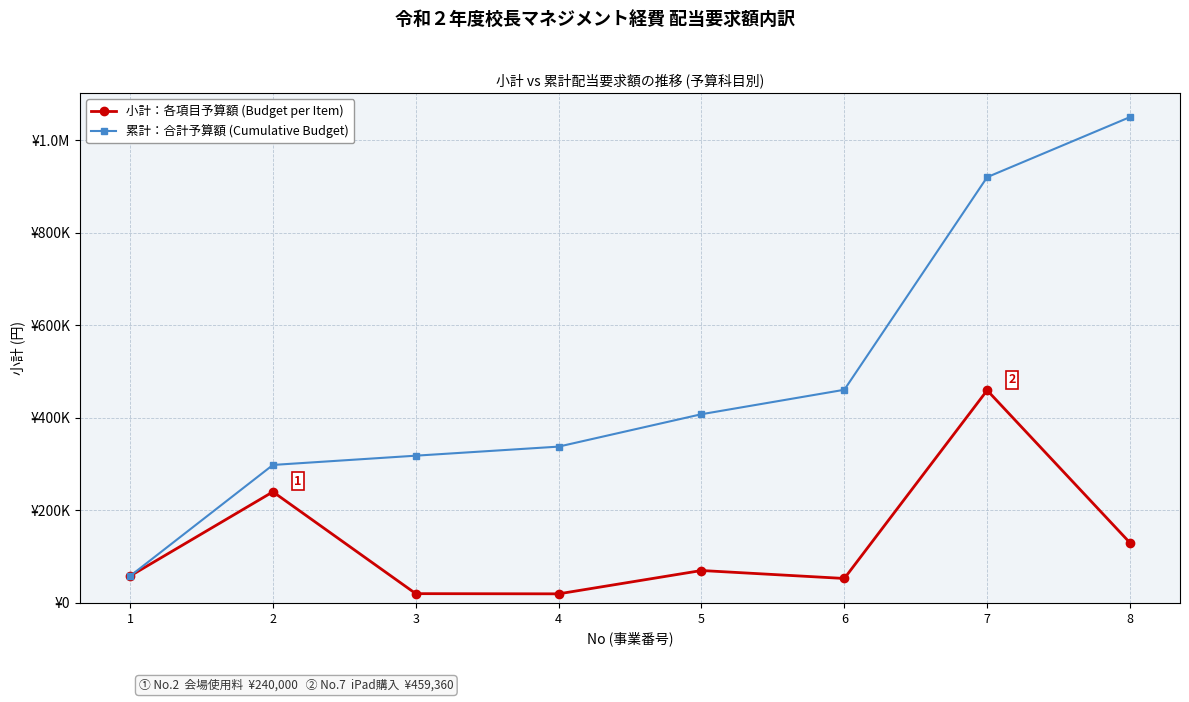

What are all the series names shown in the legend?

小計：各項目予算額 (Budget per Item), 累計：合計予算額 (Cumulative Budget)